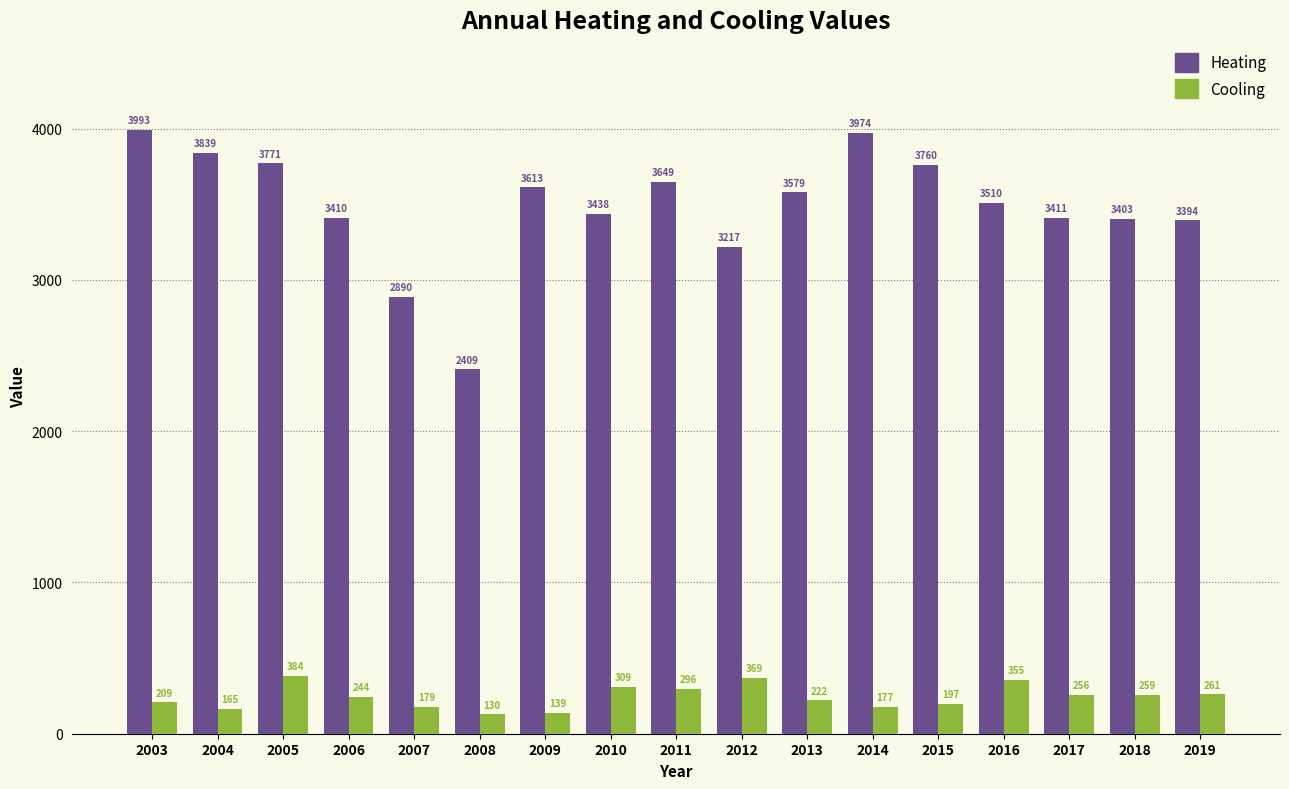

What is the difference between the second highest and minimum values in the Cooling series?

238.6